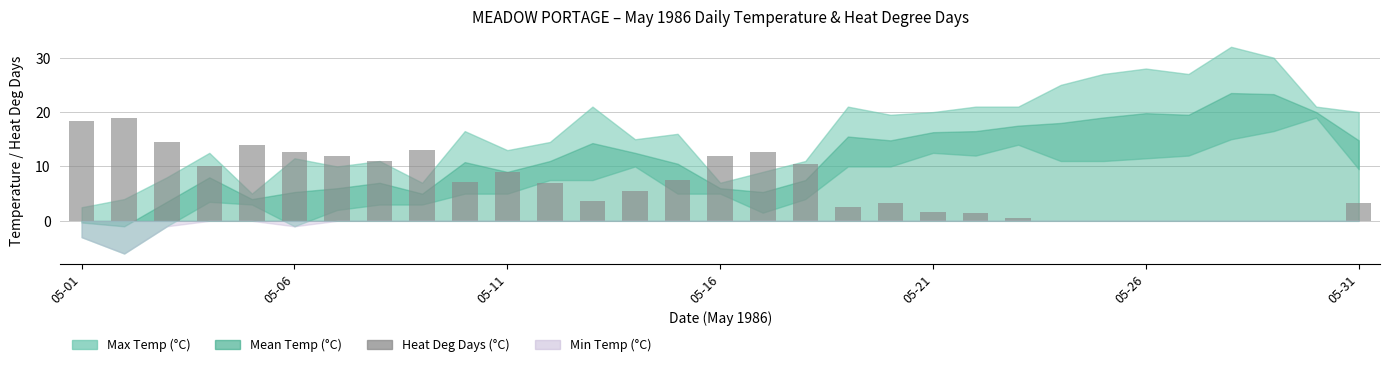

Are the bars grouped side by side (vs. stacked)?

No